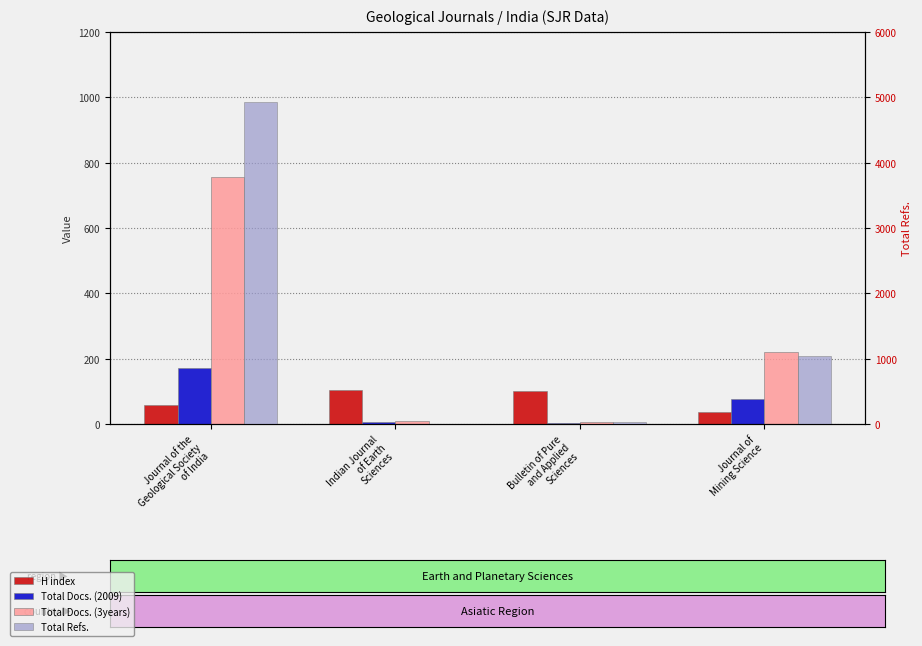

At Bulletin of Pure
and Applied
Sciences, list the series in order from smallest to largest.

Total Docs. (2009), Total Docs. (3years), Total Refs., H index